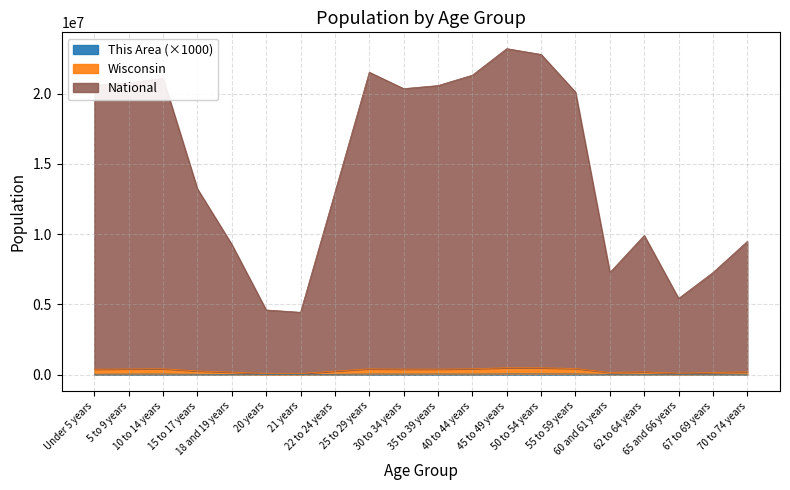

What is the value of the National point at the 12th from the left?

21314302